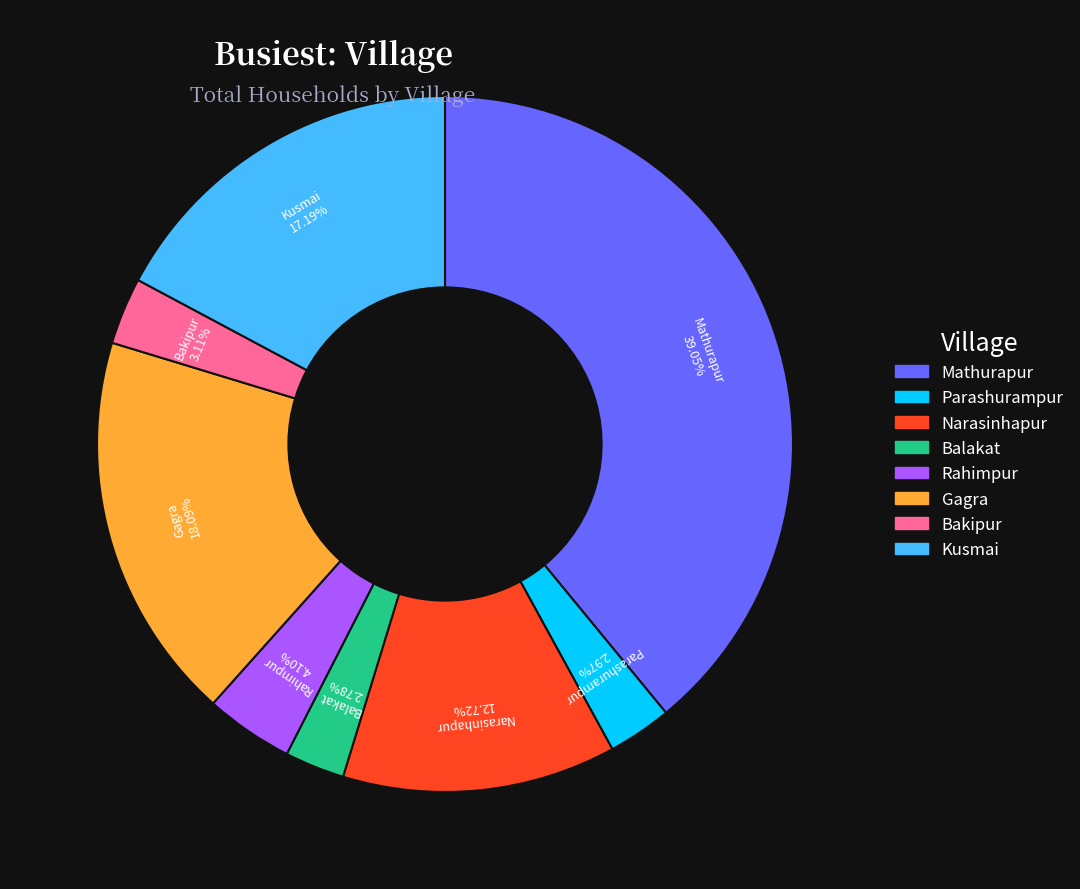

Count the number of slices in the pie.

8